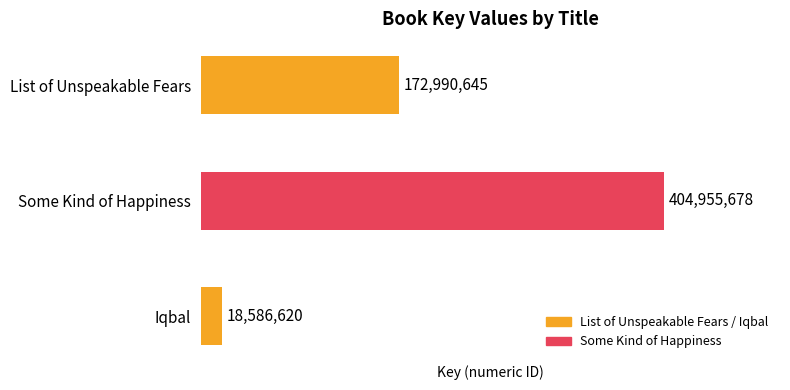

Does the chart contain any negative values?

No